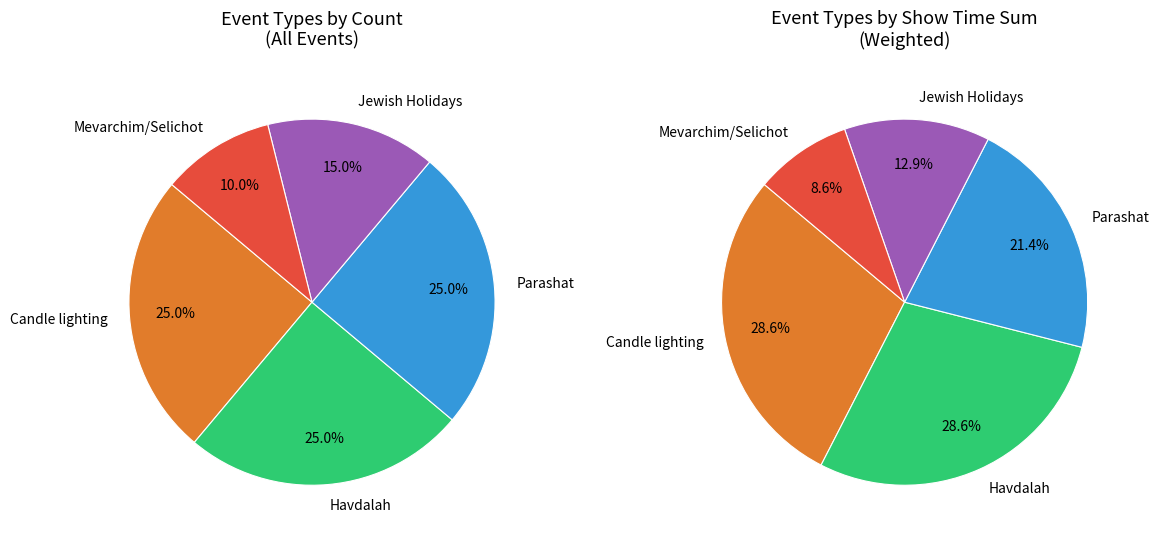

Which slice is the smallest?

Mevarchim / Selichot